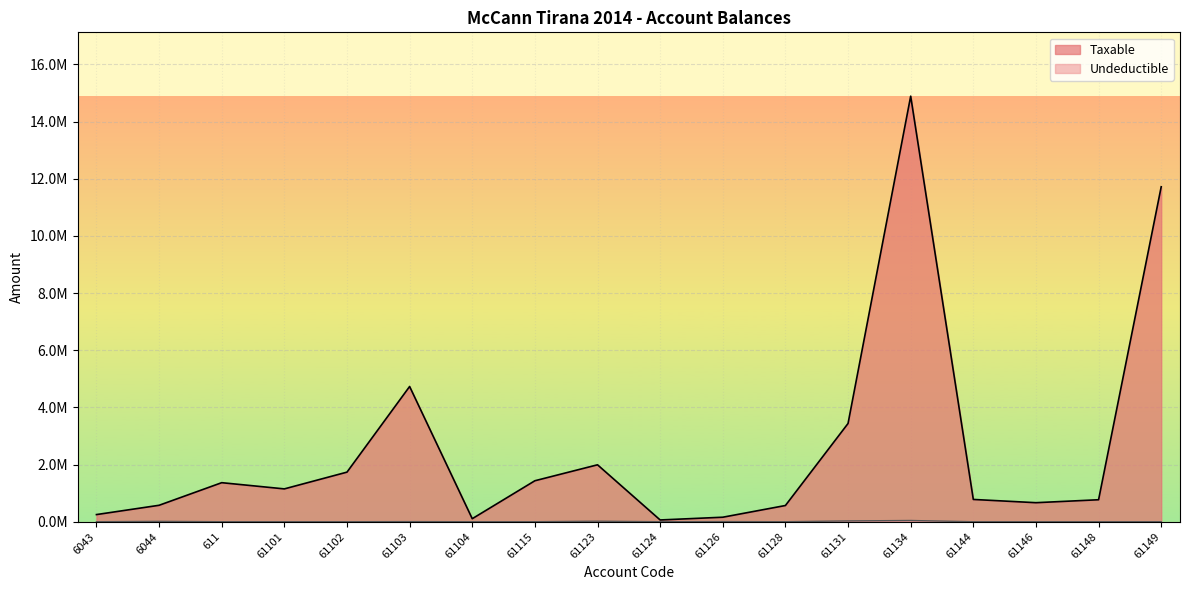

True or false: Undeductible has more than 1 points higher than both neighbors.

True